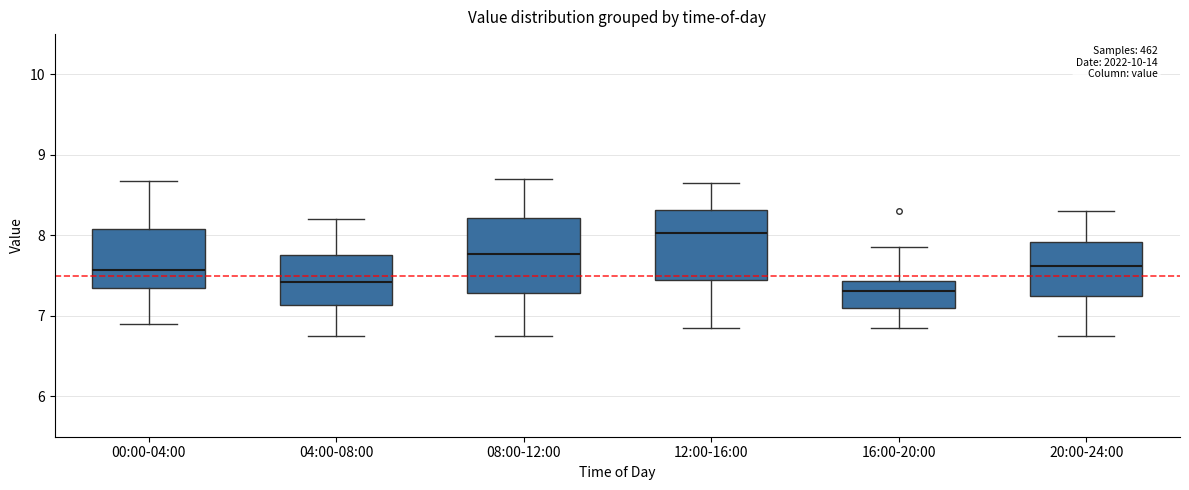

Where does the lower whisker of the box for 20:00-24:00 end on the y-axis? The values are not printed on the chart, so give them approximately, as read against the axis.

6.8